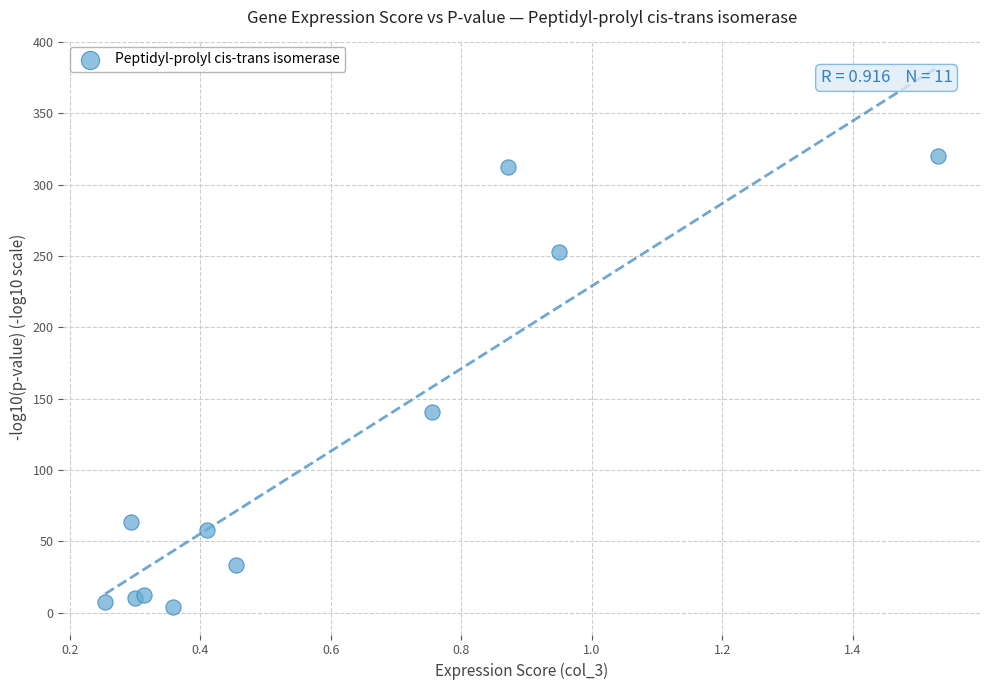

What Y value in the scatter plot is closest to 161?

140.8